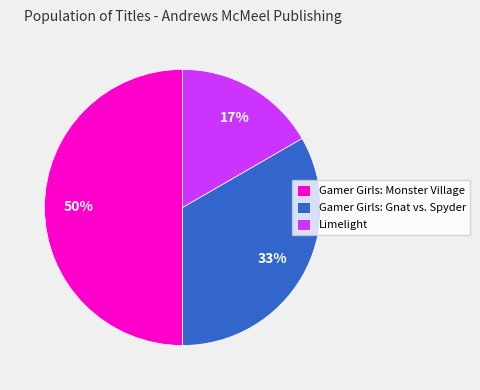

True or false: Limelight accounts for 17% of the total.

True